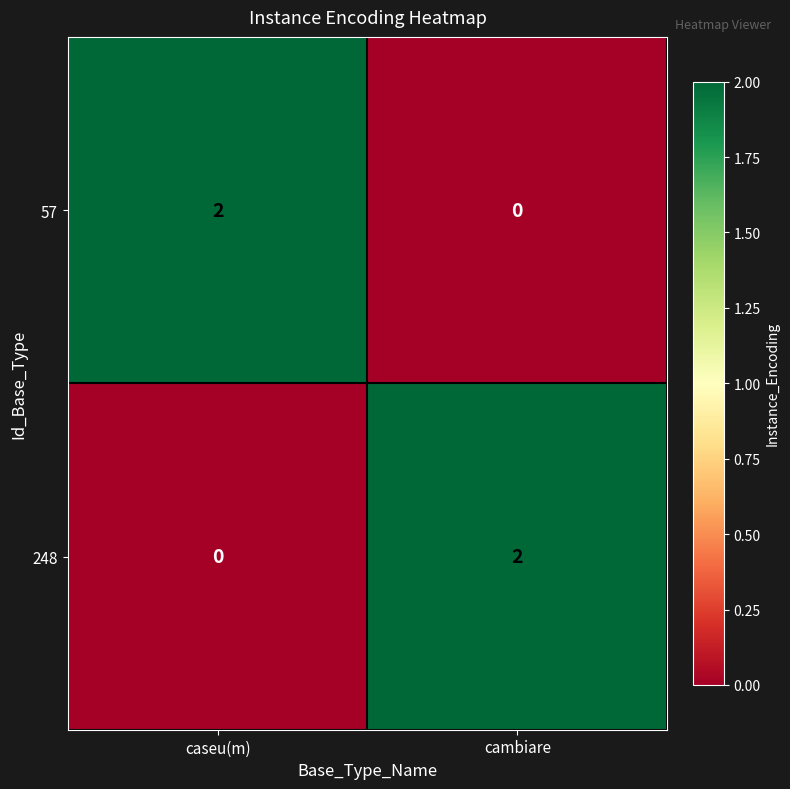

Is the value of 57 at caseu(m) greater than the value of 248 at caseu(m)?

Yes